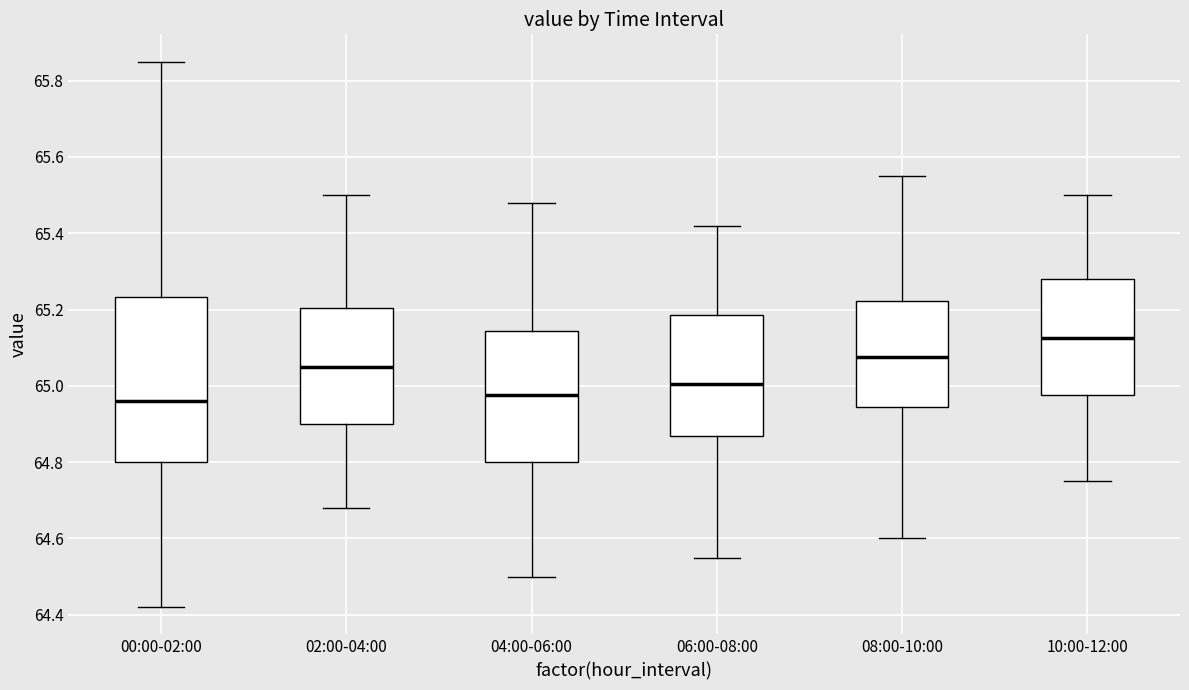

Reading left to right, transcribe this box plot: for each box, give where its median line is, the range the box spans, and where its two whiskers end, as read against the y-axis. The values are not printed on the chart, so give them approximately, as read against the axis.

00:00-02:00: median 64.96, box 64.80 to 65.24, whiskers 64.42 to 65.86
02:00-04:00: median 65.06, box 64.90 to 65.20, whiskers 64.68 to 65.50
04:00-06:00: median 64.98, box 64.80 to 65.14, whiskers 64.50 to 65.48
06:00-08:00: median 65.00, box 64.86 to 65.18, whiskers 64.56 to 65.42
08:00-10:00: median 65.08, box 64.94 to 65.22, whiskers 64.60 to 65.56
10:00-12:00: median 65.12, box 64.98 to 65.28, whiskers 64.76 to 65.50